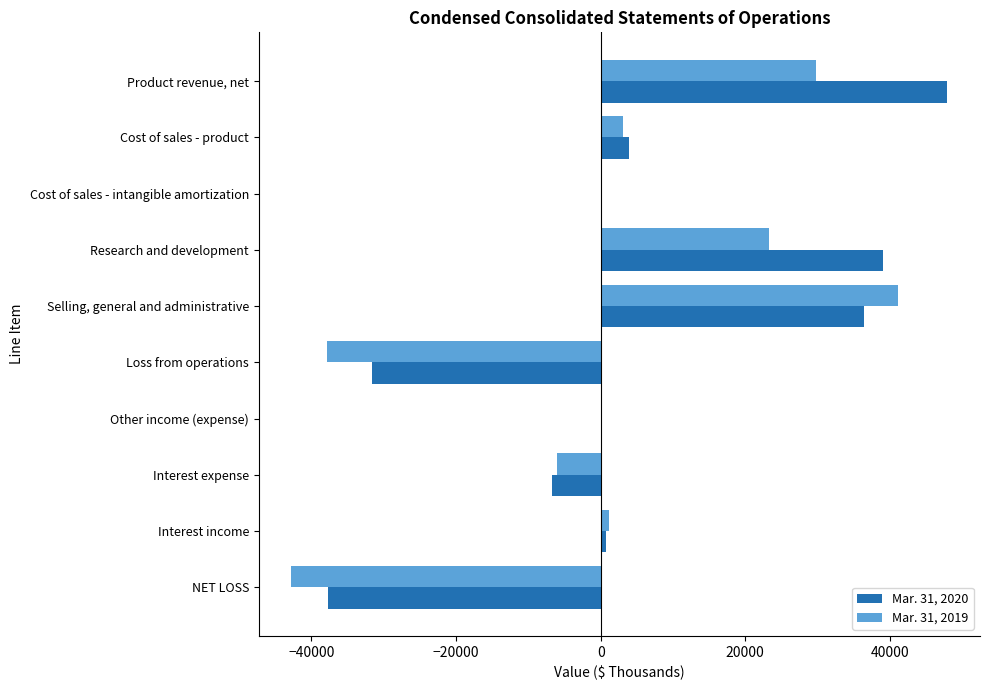

Which series has the largest total across all categories?

Mar. 31, 2020